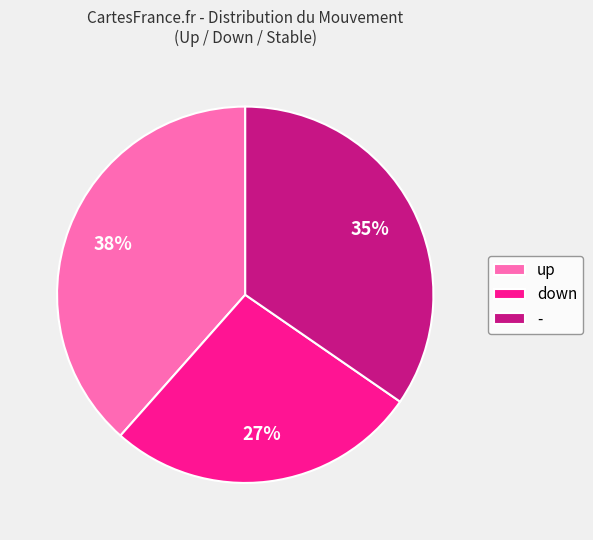

To the nearest percent, what percentage of the pie is up?

38%